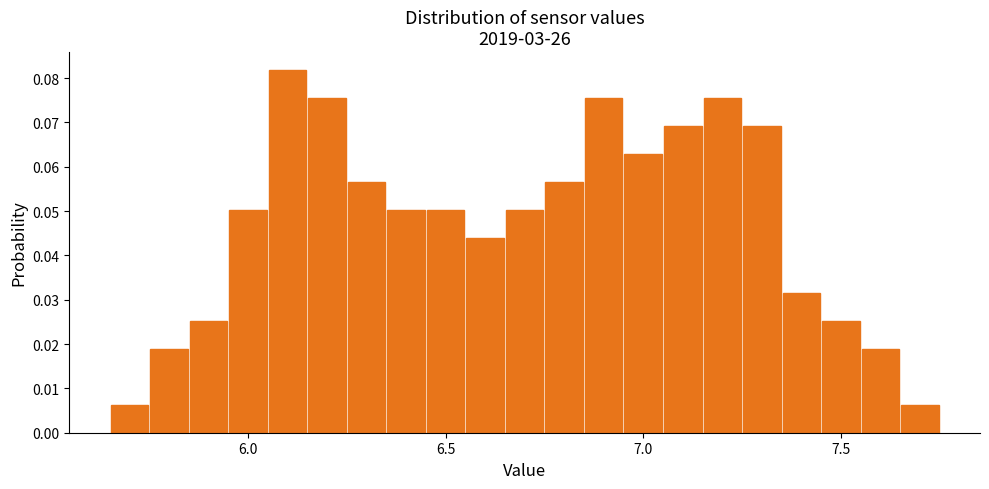

Around what value on the x-axis is the tallest bar? Give the approximate position of its centre, as read against the axis.

6.10